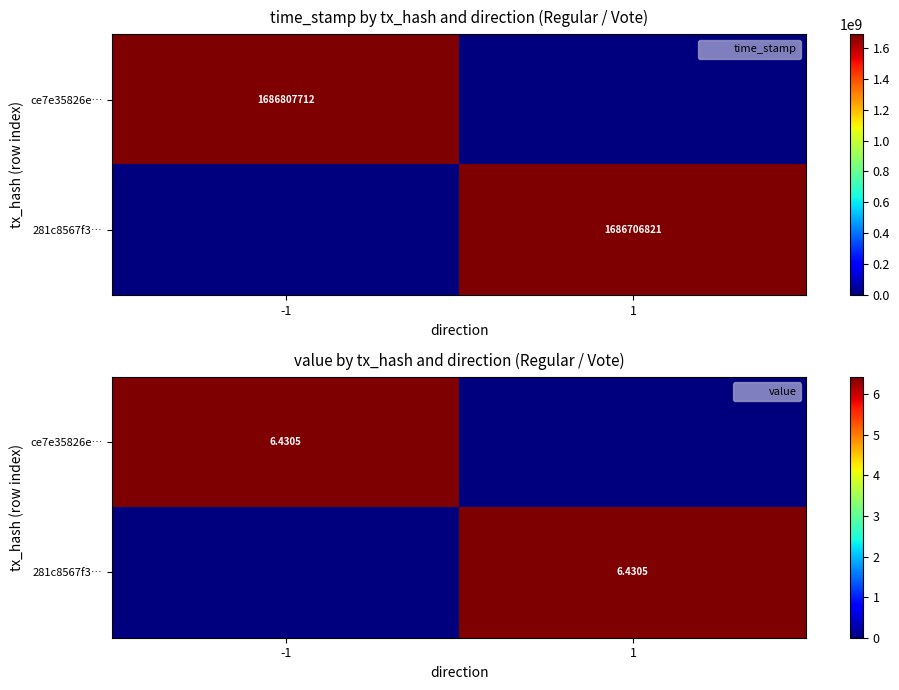

What is the difference between the ce7e35826e… values at -1 and 1?

6.4